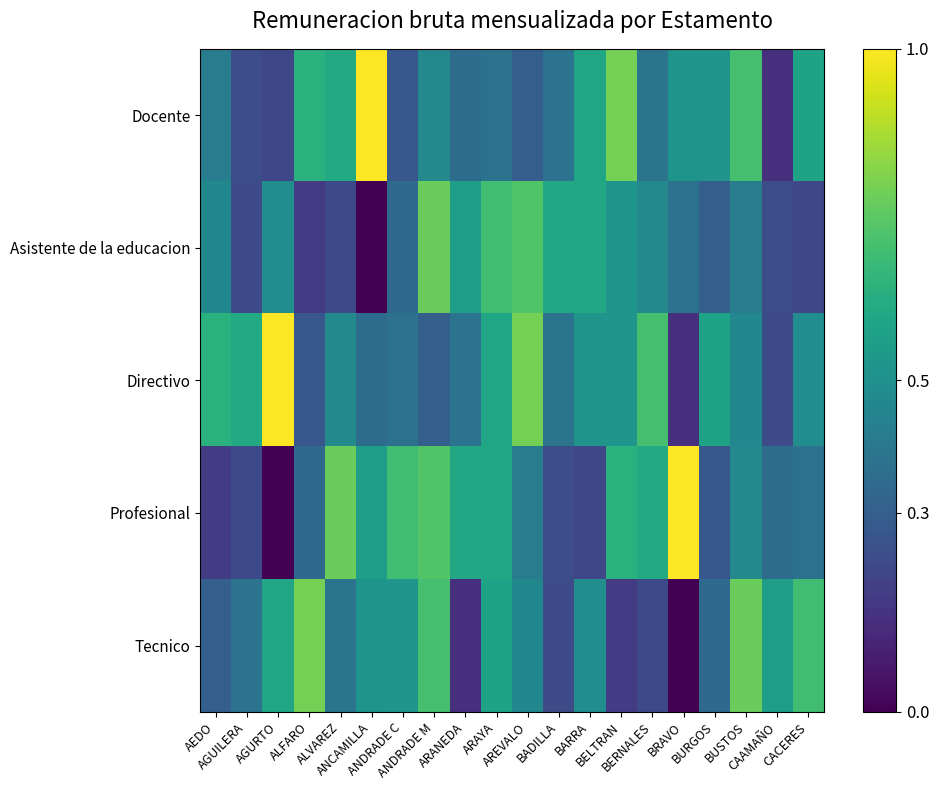

Which series has the largest range (max minus min)?

Profesional